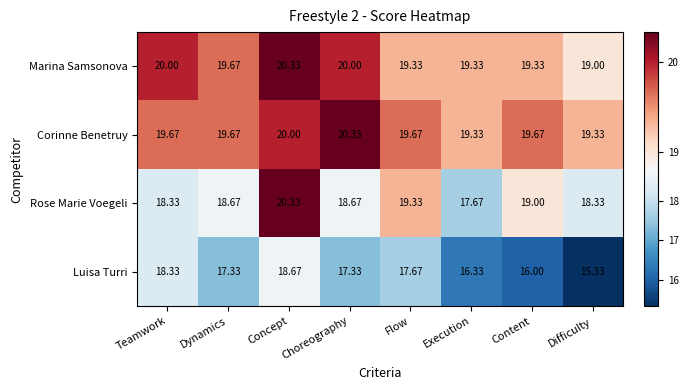

Which series has the largest range (max minus min)?

Luisa Turri